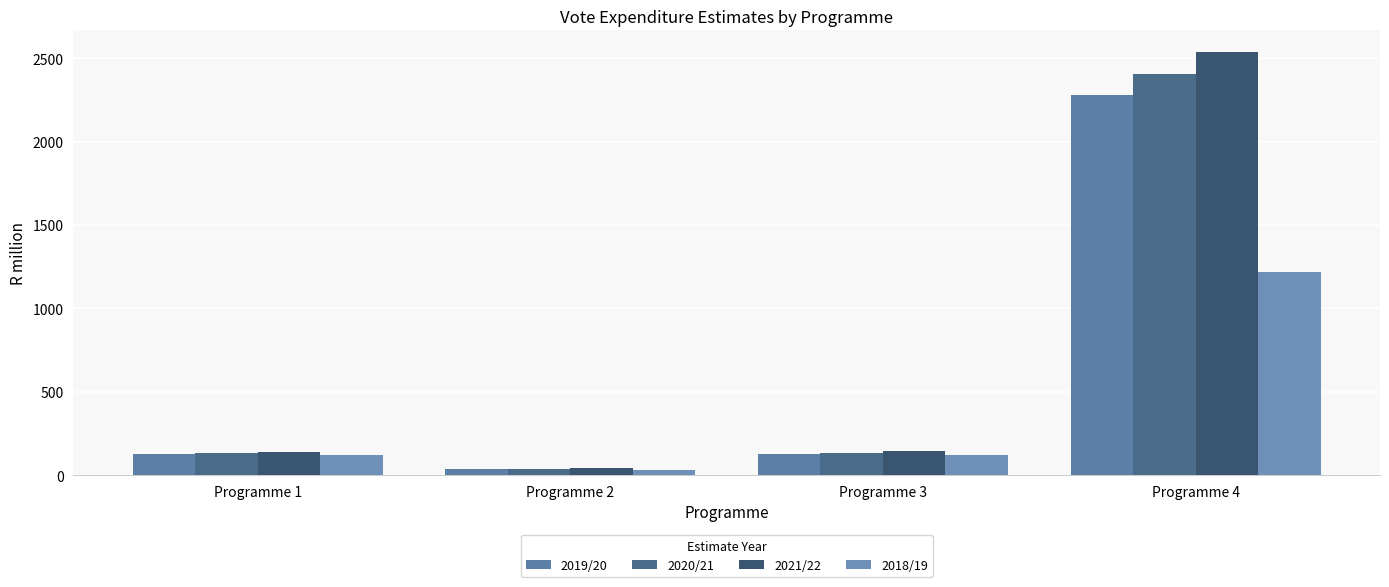

Where does the 2020/21 series first go above 135?

Programme 3